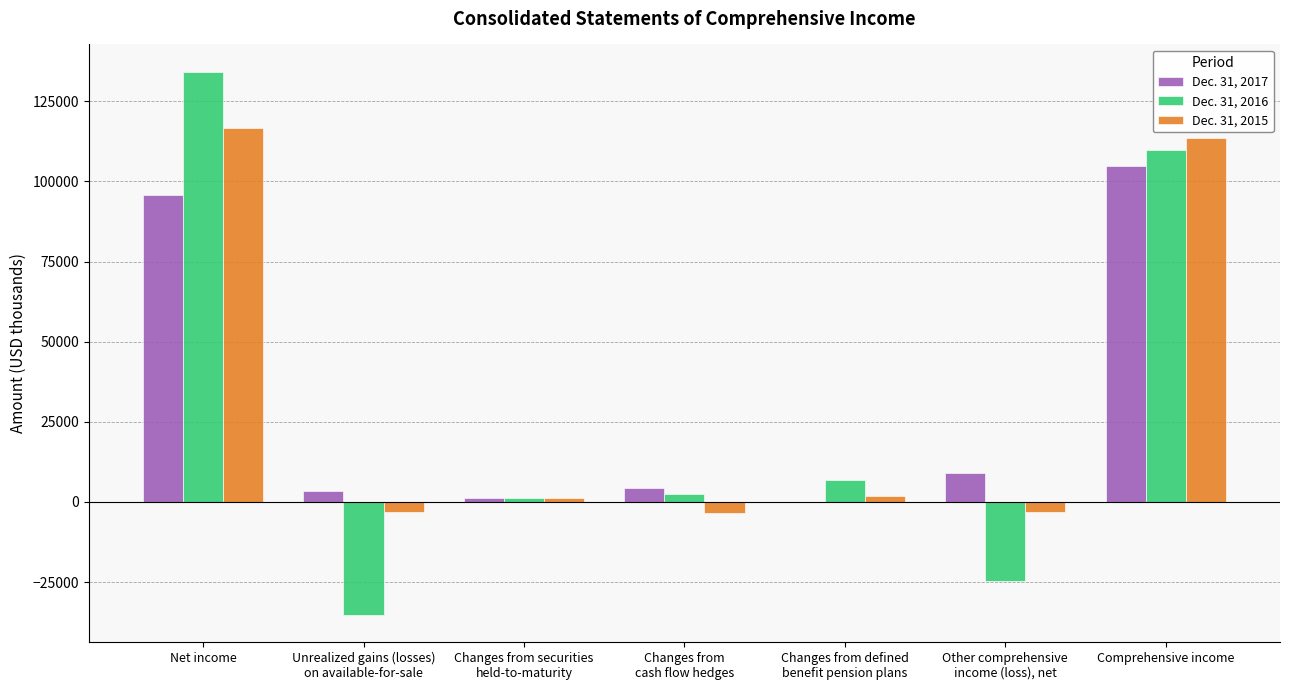

Between Changes from defined
benefit pension plans and Comprehensive income, which series saw the biggest shift?

Dec. 31, 2015